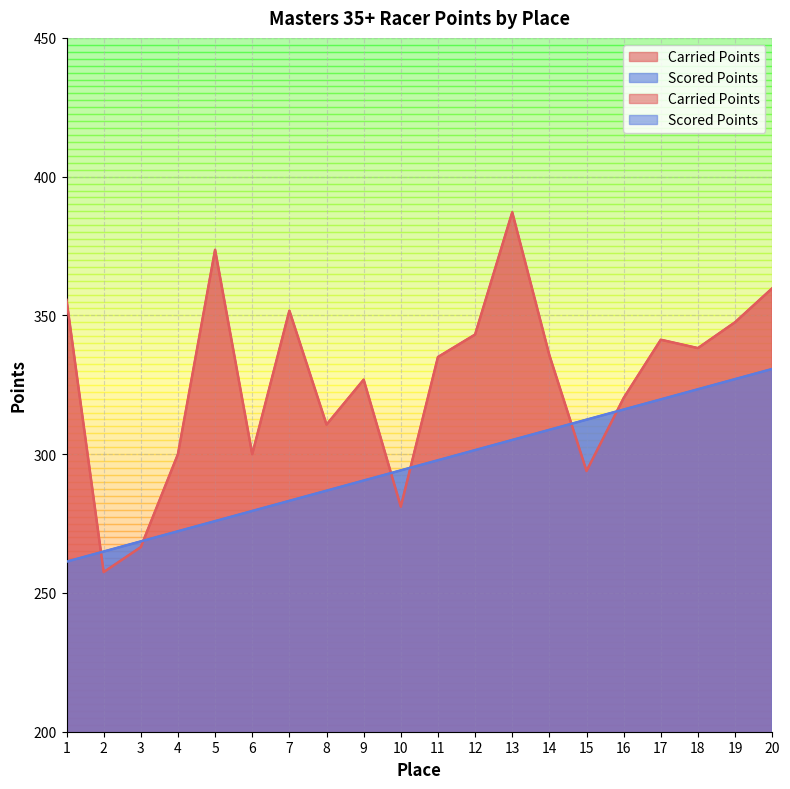

What is the value of the Carried Points point at the 7th from the left?

351.7